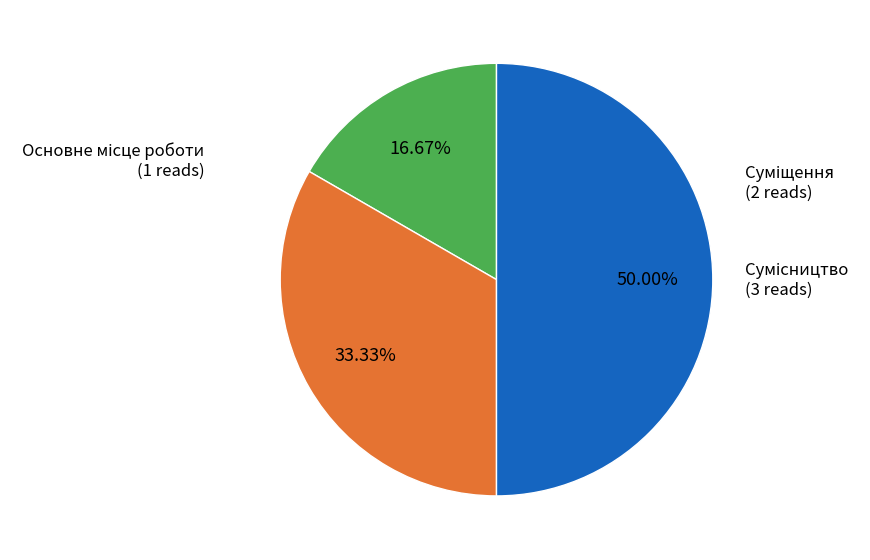

Approximately how many times larger is the value at Сумісництво compared to Суміщення?

1.5